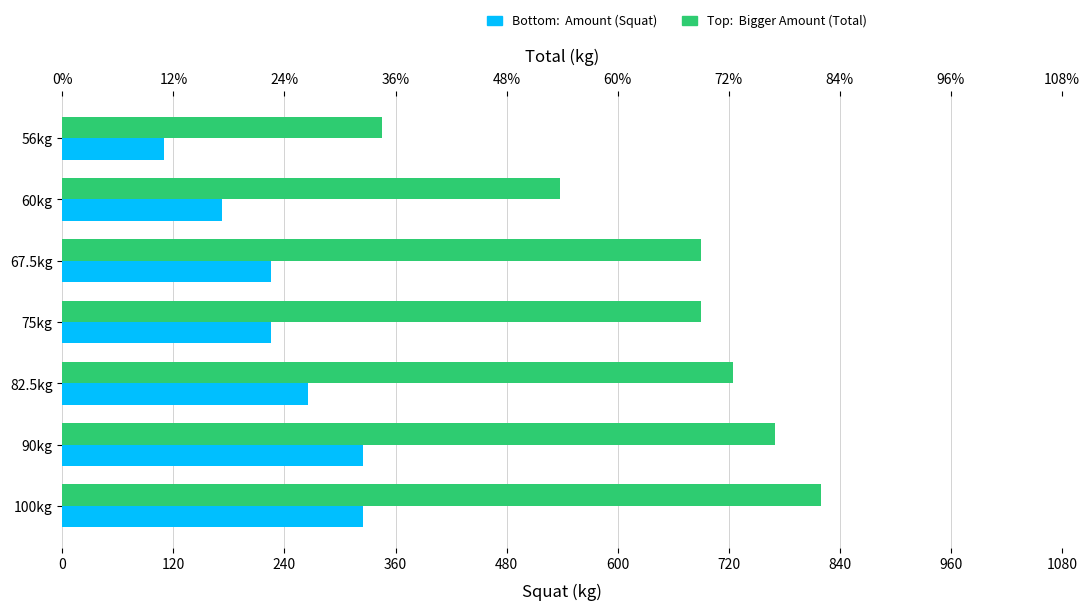

What is the value of the Total bar at the 4th from the left?

690.0